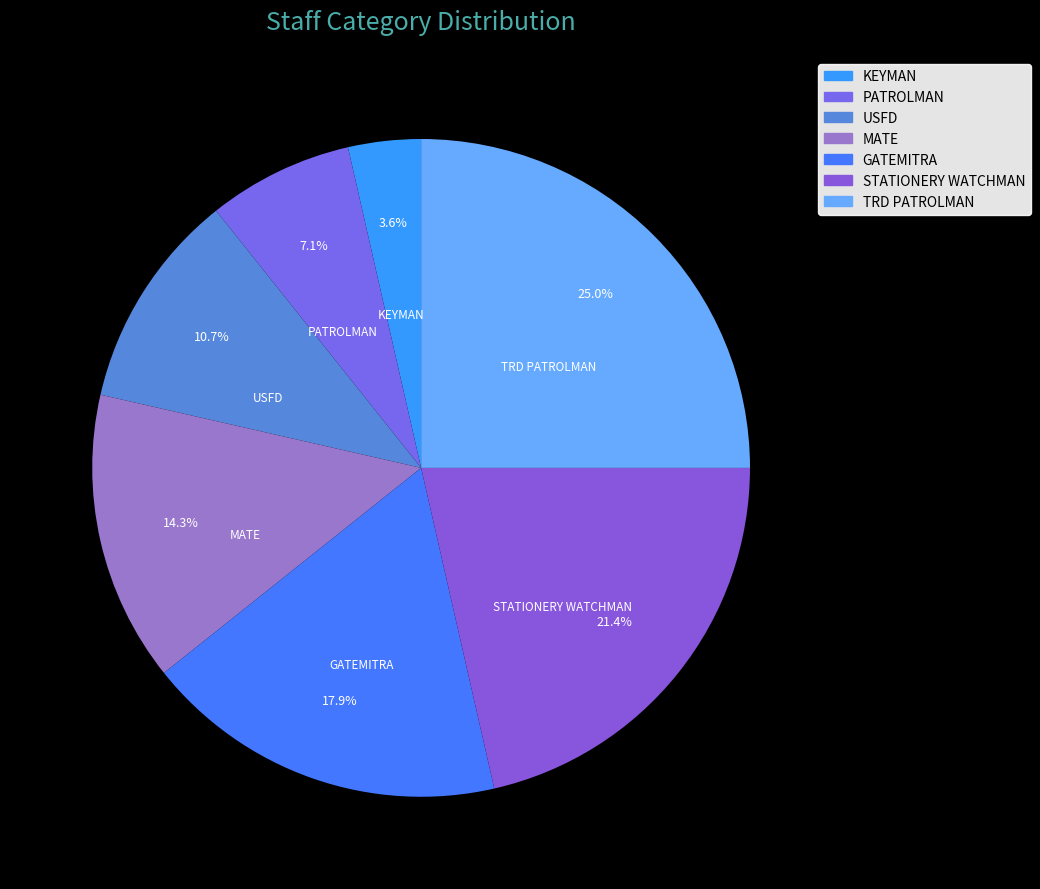

Approximately how many times larger is the value at PATROLMAN compared to KEYMAN?

2.0